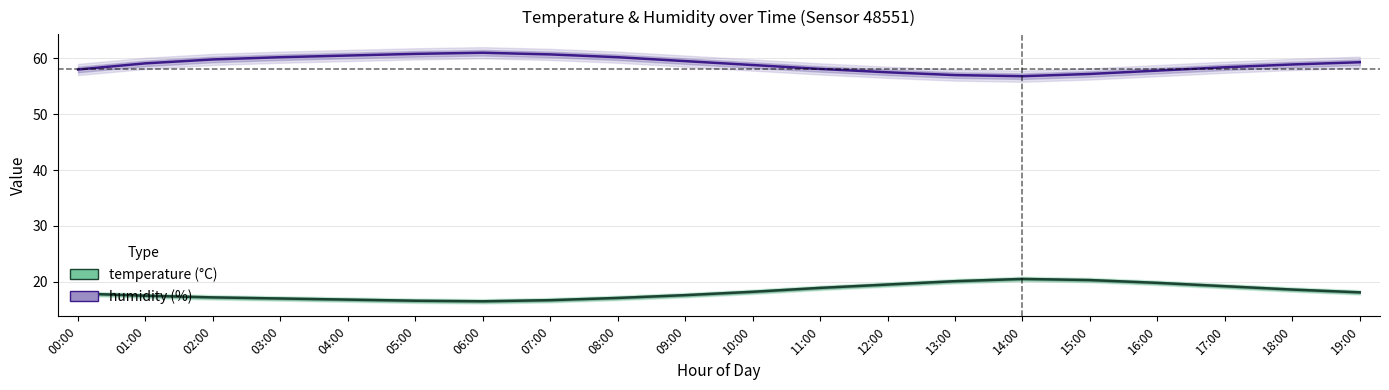

What is the smallest value displayed?

16.5